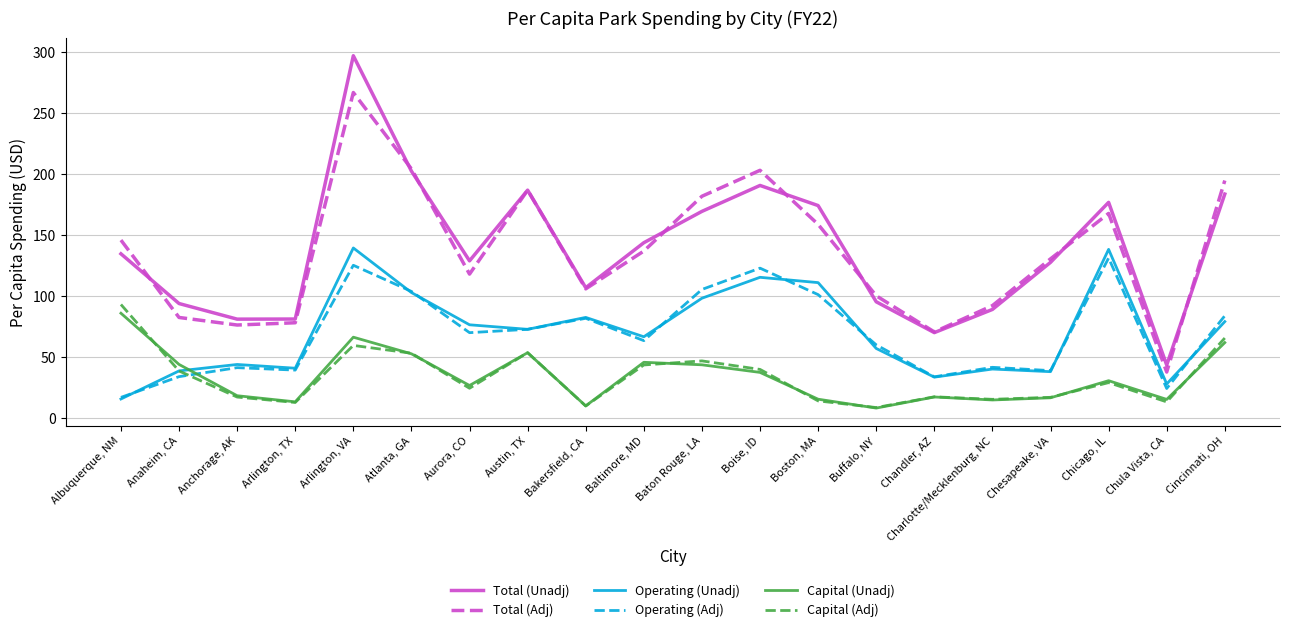

What is the total value across all series at Boston, MA?

575.1